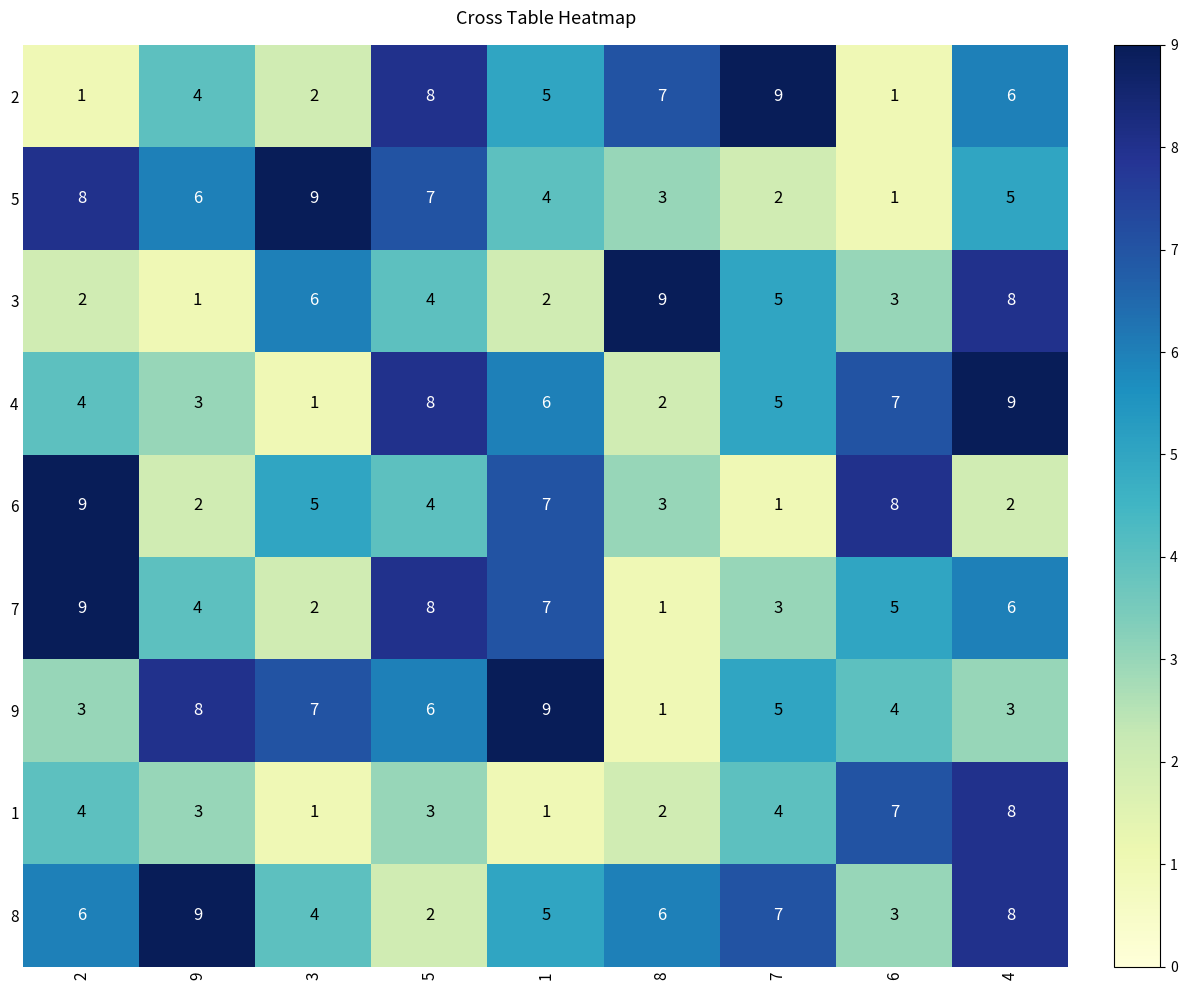

The 3 series shows 3 at 1. True or false?

False